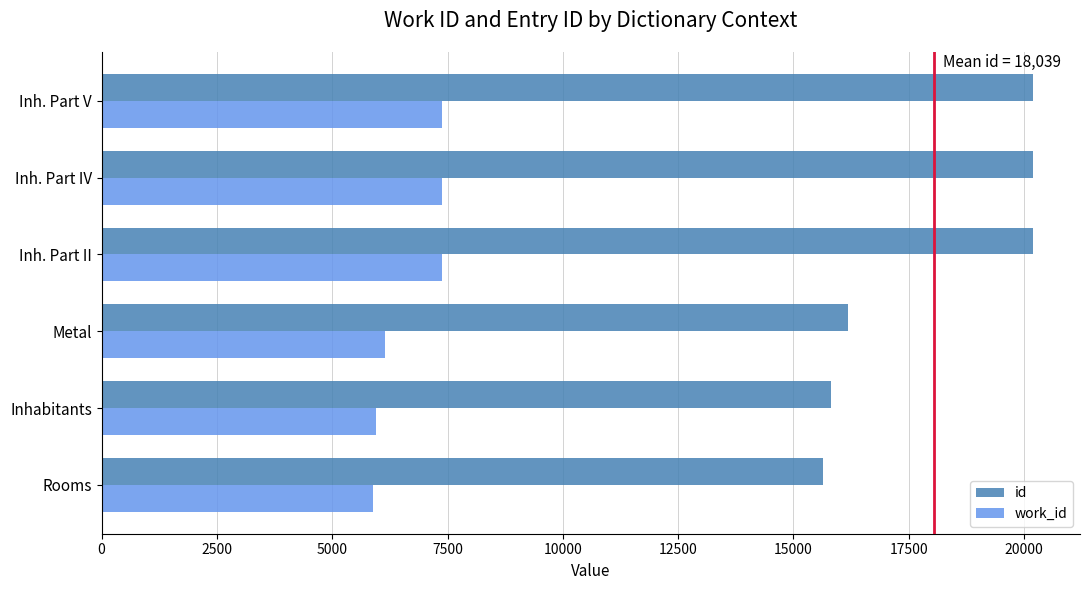

What is the total value across all series at Metal?

22327